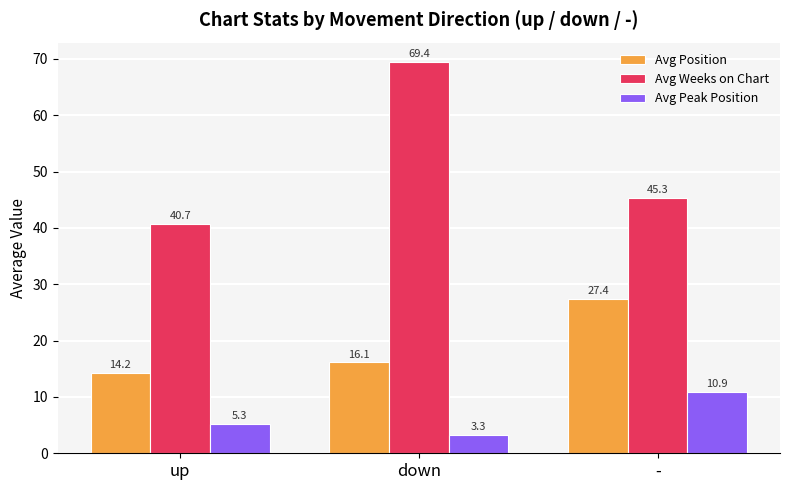

At which category is the sum across all series the highest?

down